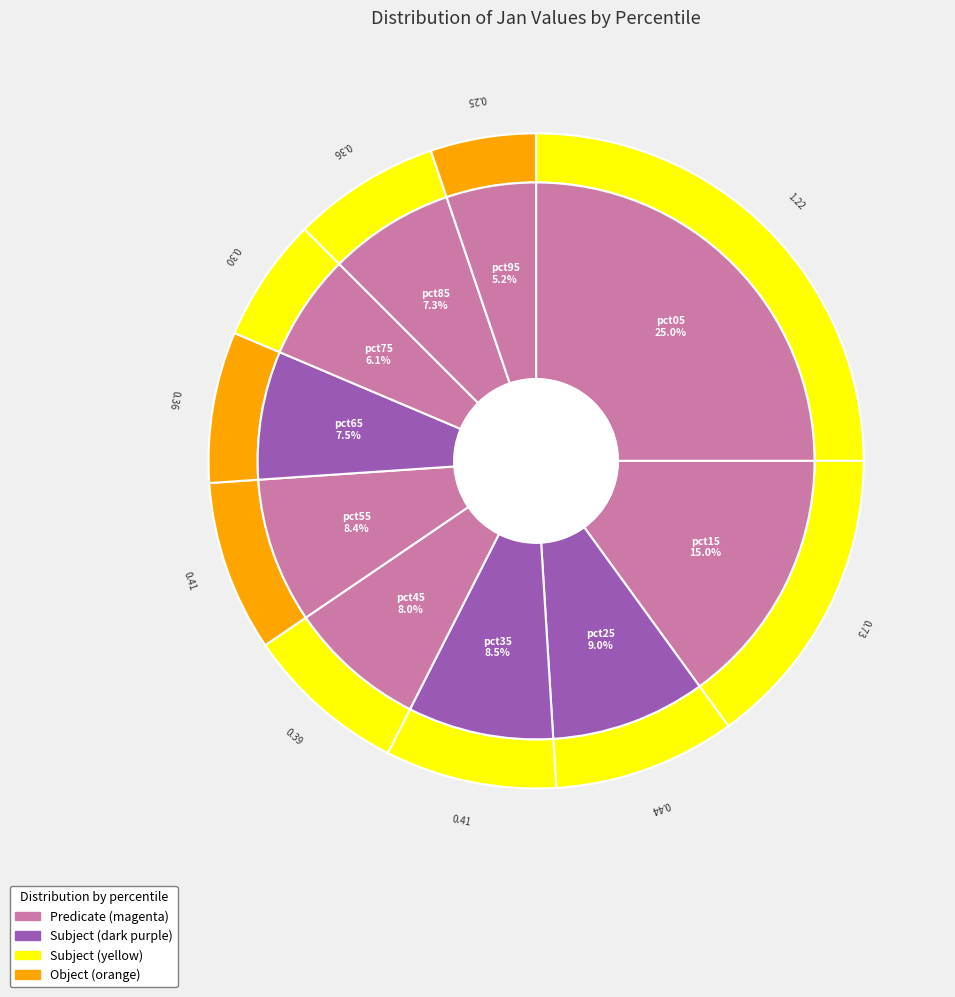

How many segments does this pie chart have?

10